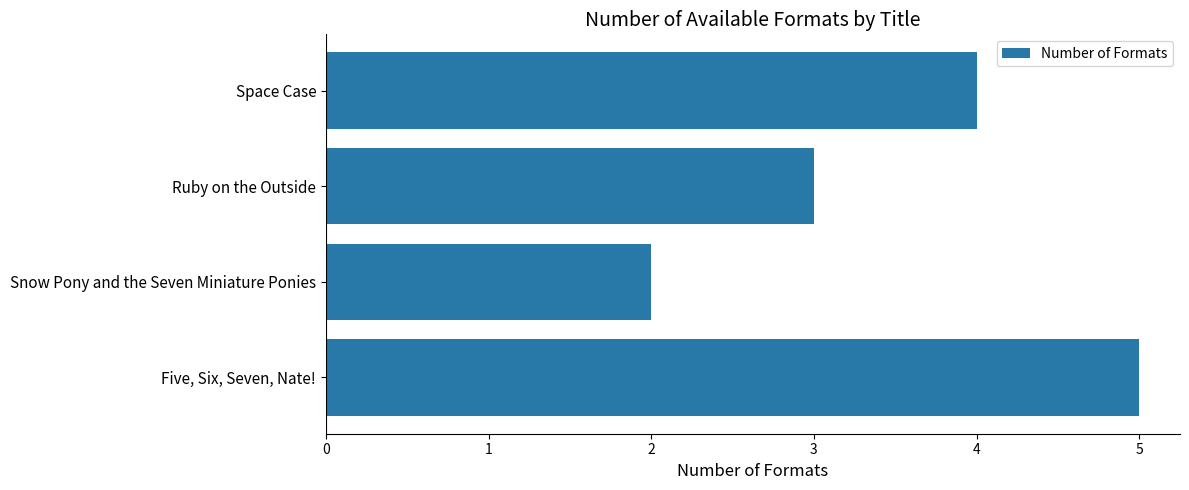

List the labels in order of value, largest first.

Five, Six, Seven, Nate!, Space Case, Ruby on the Outside, Snow Pony and the Seven Miniature Ponies